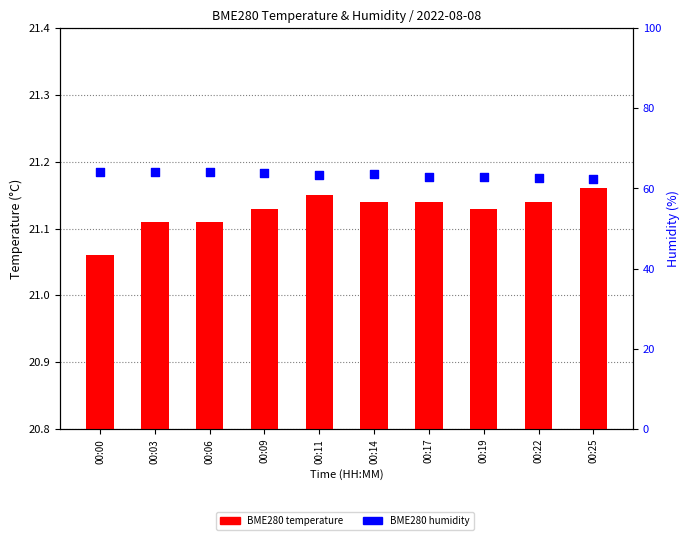

Which series reaches the maximum Y coordinate?

BME280 humidity